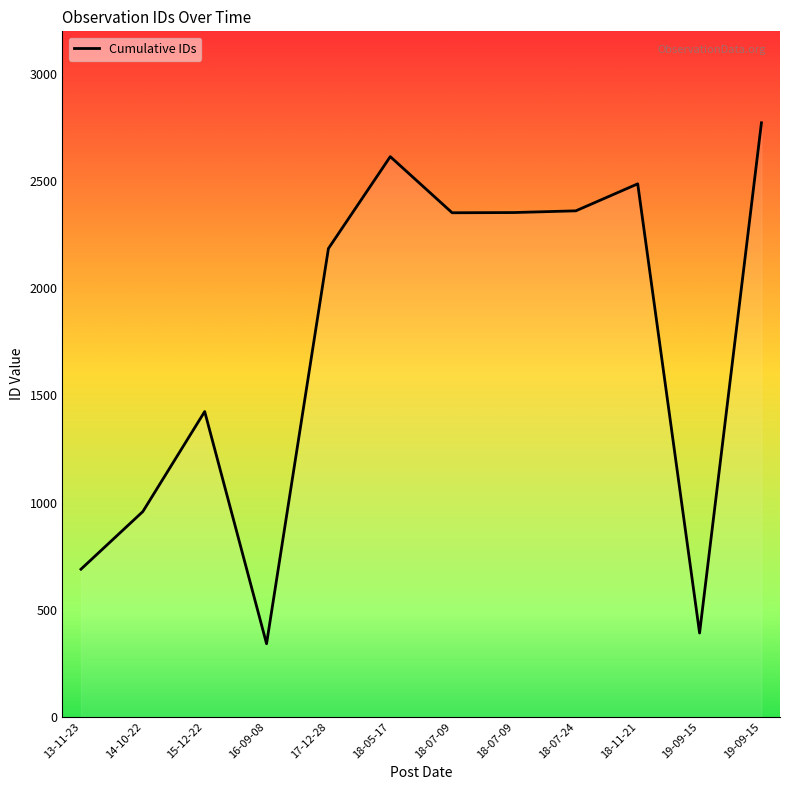

Which label corresponds to the largest value in the chart?

19-09-15